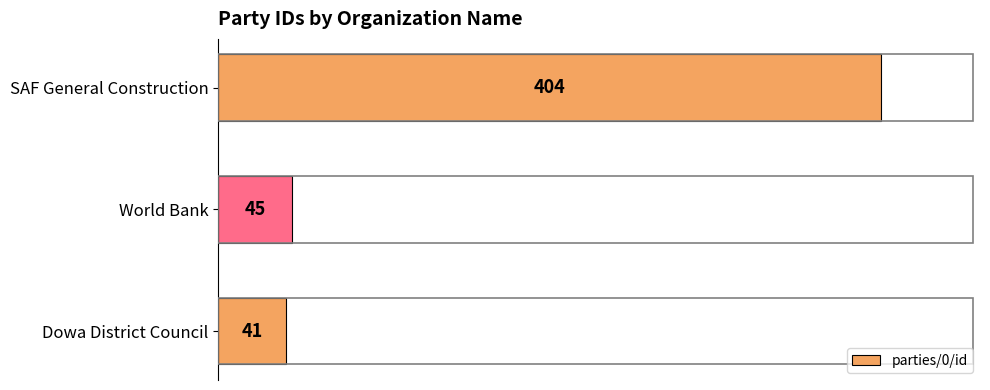

Are the bars horizontal?

Yes